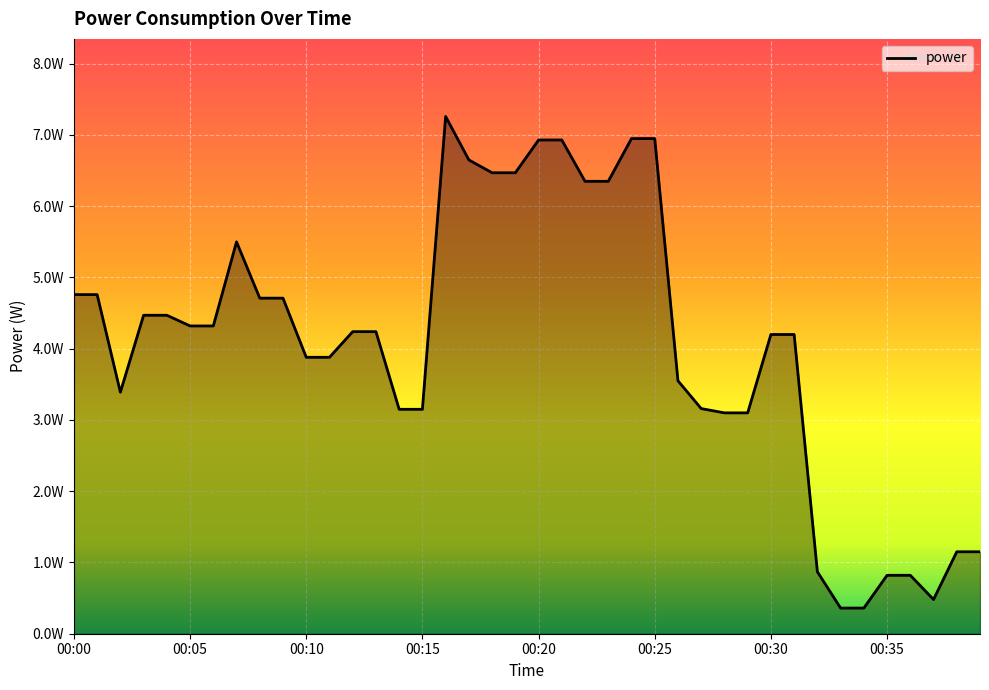

What is the maximum value shown in the chart?

7.3